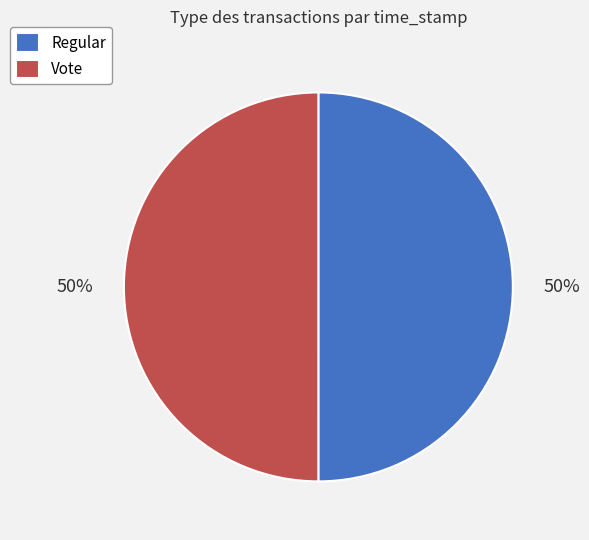

To the nearest percent, what is the average slice percentage?

50%